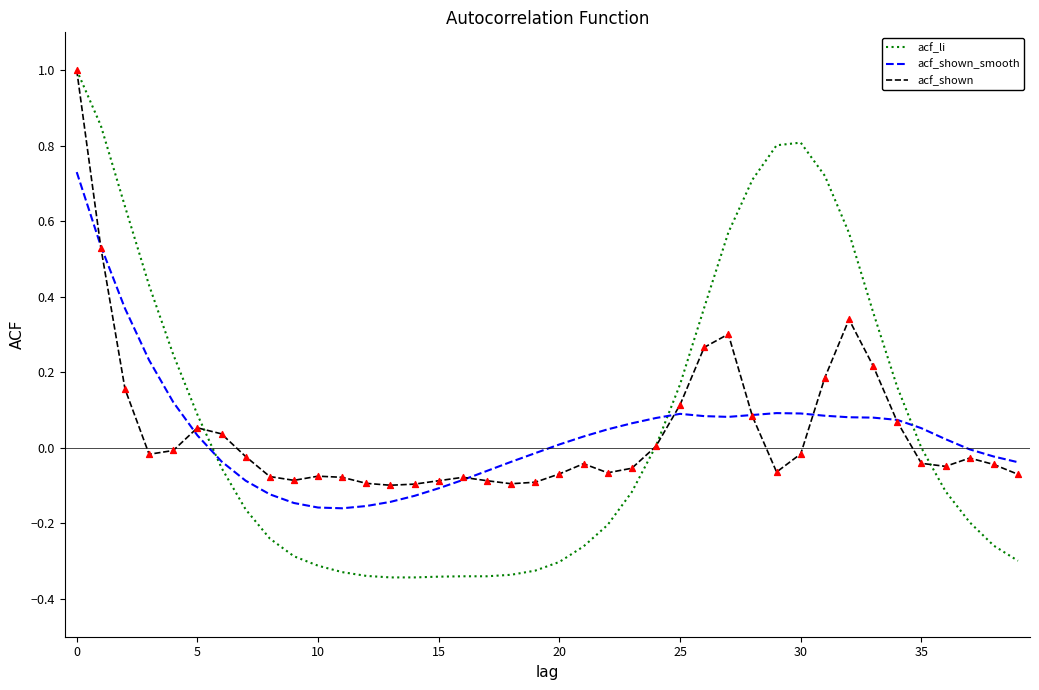

Which series has the widest spread of values?

acf_li